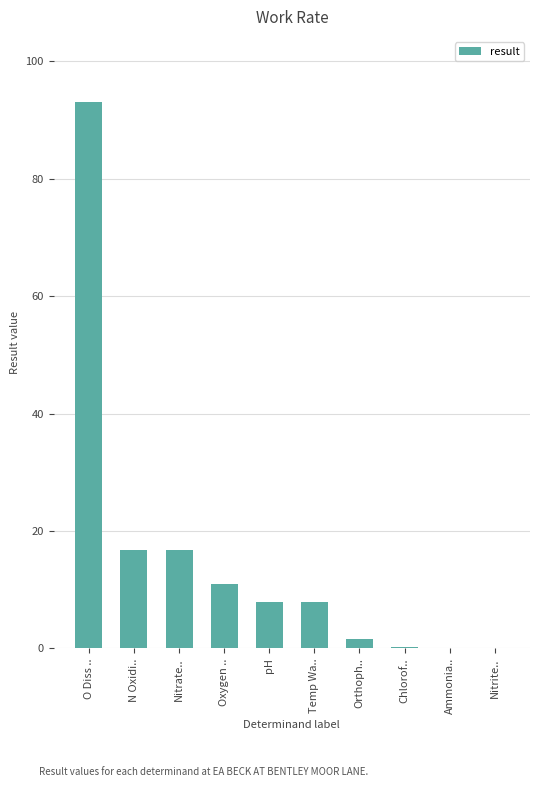

What is the sum of the values at Oxygen .. and Nitrate..?

27.7